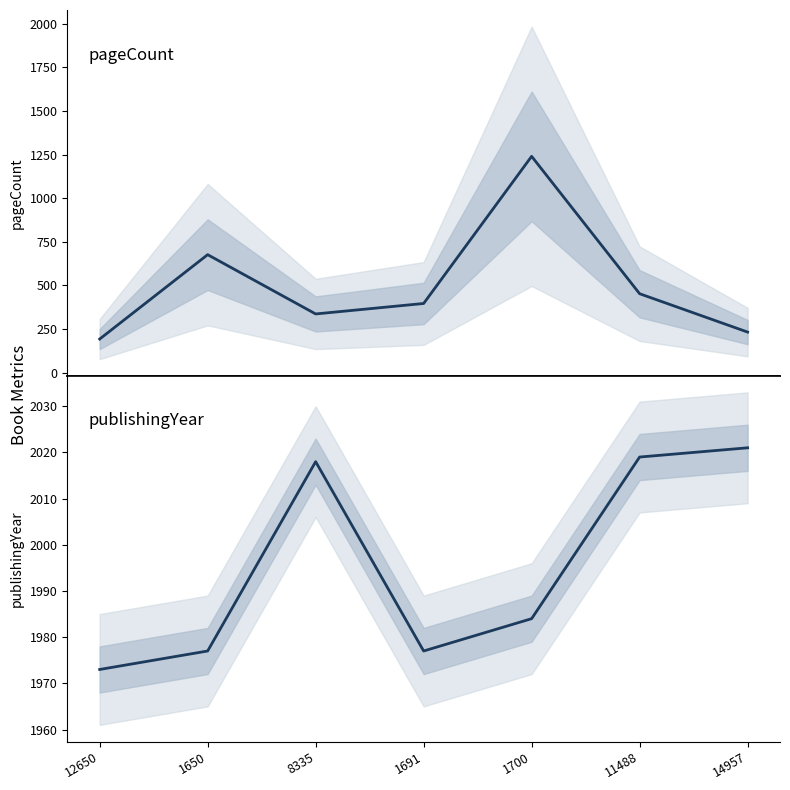

Reading right to left, list all the values displayed in this chart.

pageCount: 14957=232	11488=452	1700=1240	1691=396	8335=336	1650=676	12650=192
publishingYear: 14957=2021	11488=2019	1700=1984	1691=1977	8335=2018	1650=1977	12650=1973